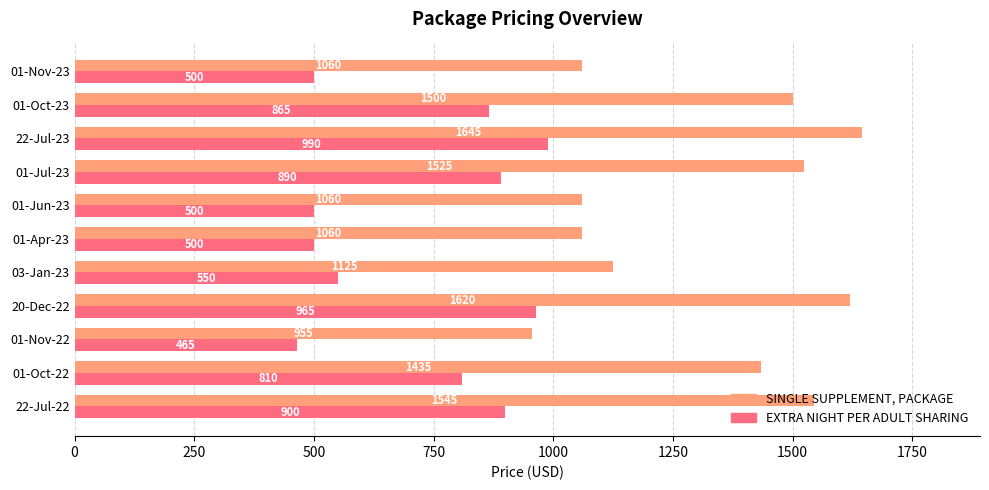

What is the sum of all SINGLE SUPPLEMENT, PACKAGE values?

14530